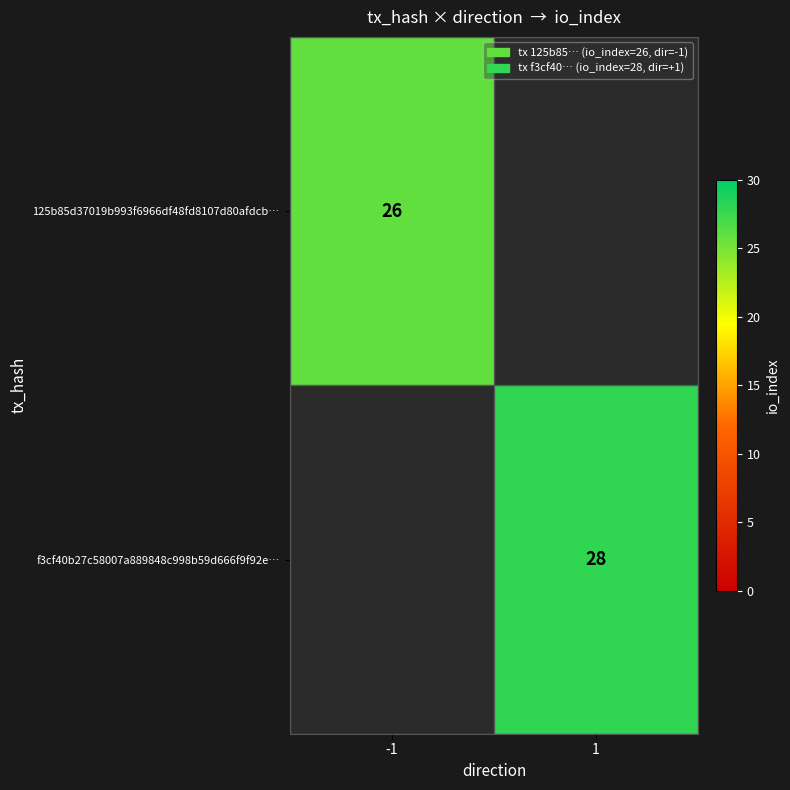

Is it true that 125b85d37019b993f6966df48fd8107d80afdcb… equals 10 at -1?

False